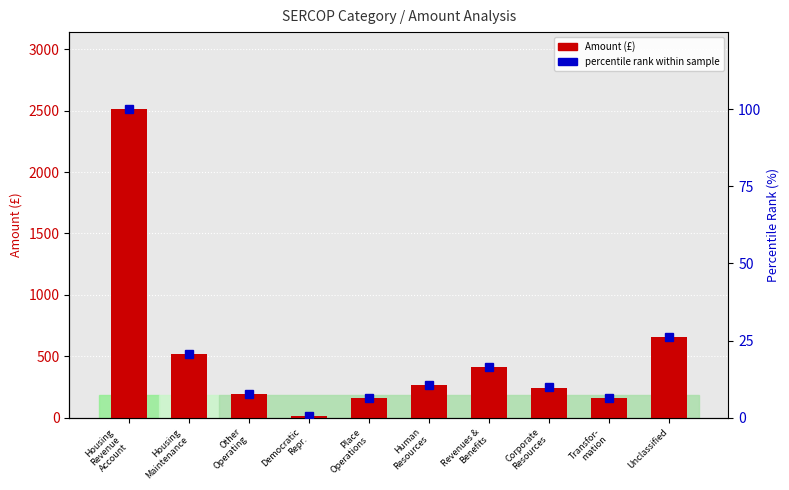

Reading left to right, what are all the values shown in this chart?

Amount (£): 2512.0	515.8	196.0	9.9	163.4	264.0	413.4	245.0	161.5	660.0
percentile rank within sample: 100.0	20.5	7.8	0.4	6.5	10.5	16.5	9.8	6.4	26.3